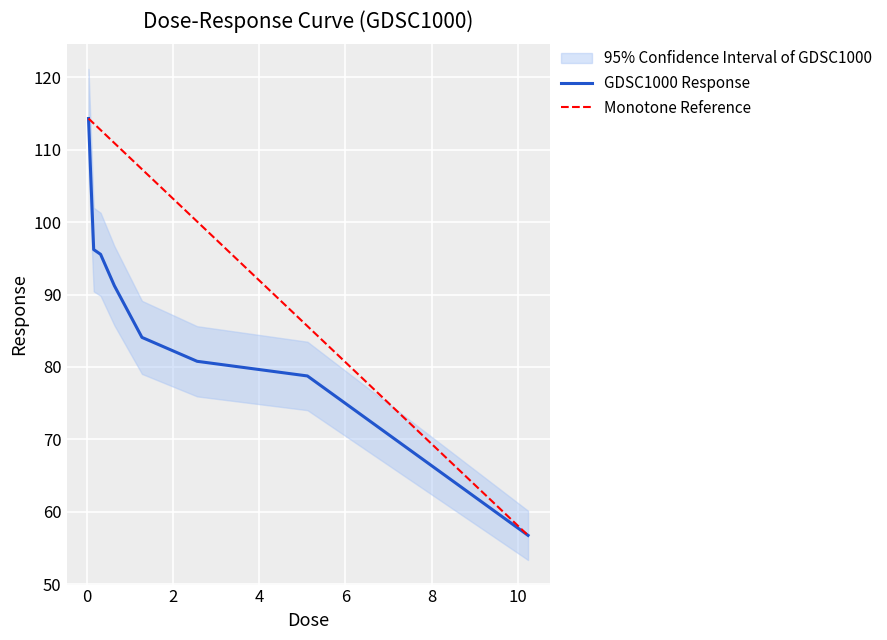

List the labels in order of value, smallest first.

10.24, 5.12, 2.56, 1.28, 0.64, 0.32, 0.16, 0.08, 0.04